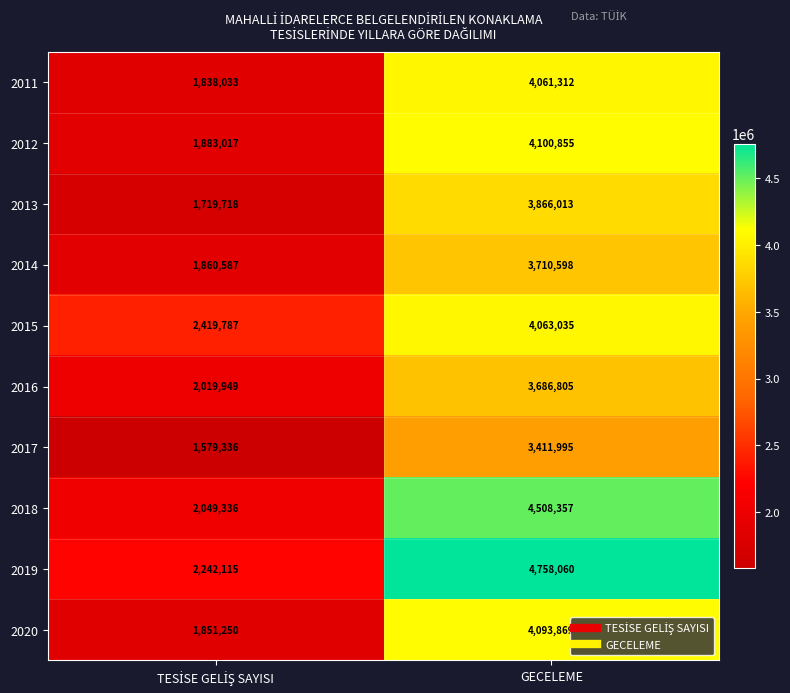

What value does the 2013 series have at GECELEME?

3866013